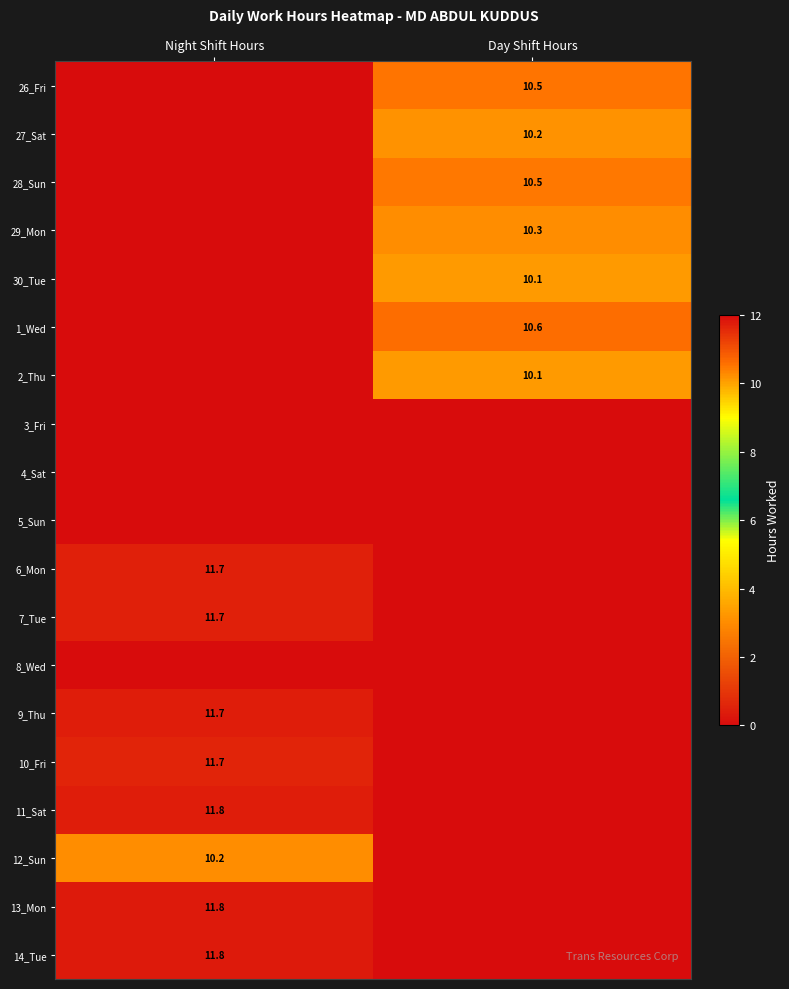

The value of 29_Mon at Day Shift Hours is 3.6. True or false?

False